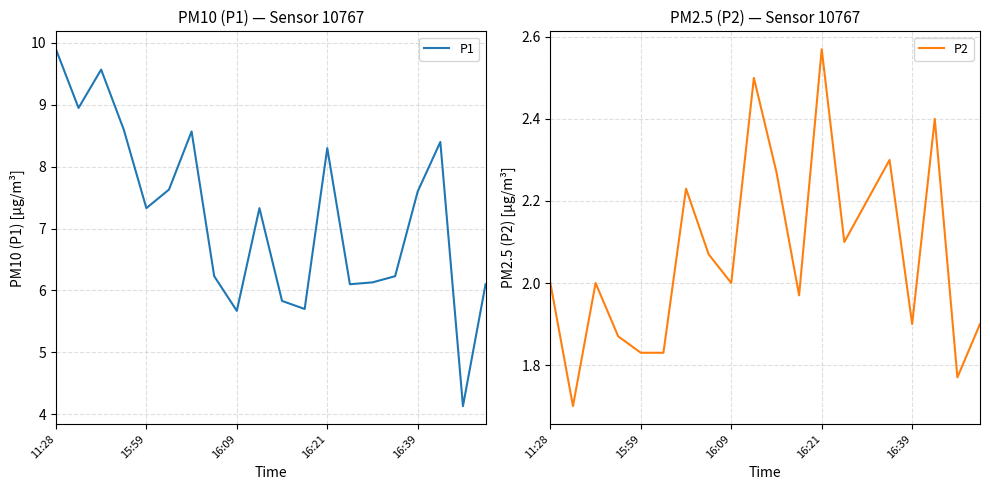

Is it true that P1 equals 8.3 at 16:21?

True